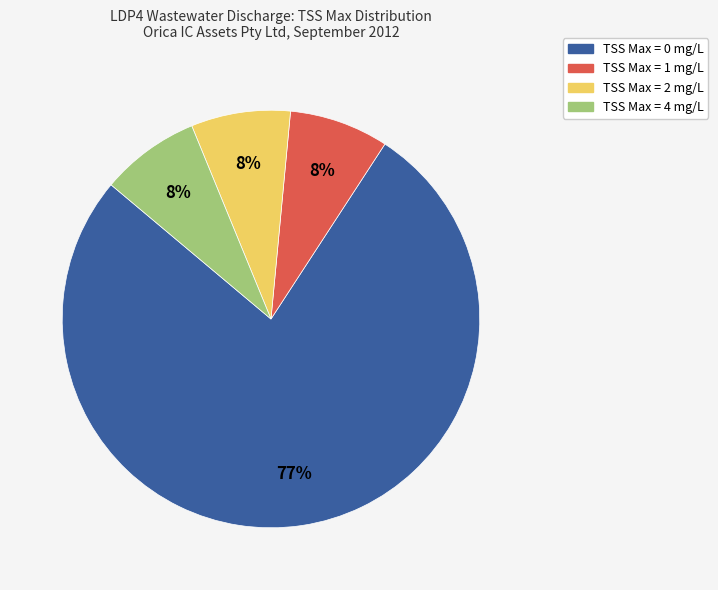

To the nearest percent, what is the average slice percentage?

25%